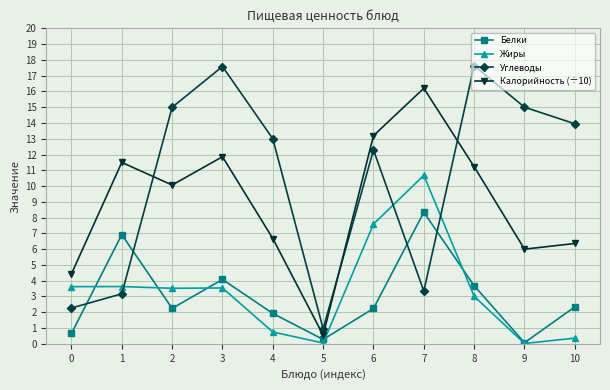

Is this an area chart (filled region under the line)?

No